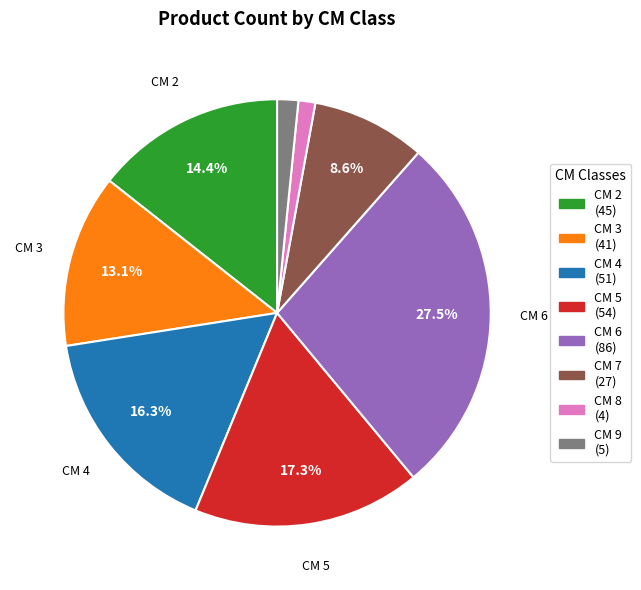

Does any single category account for the majority?

No